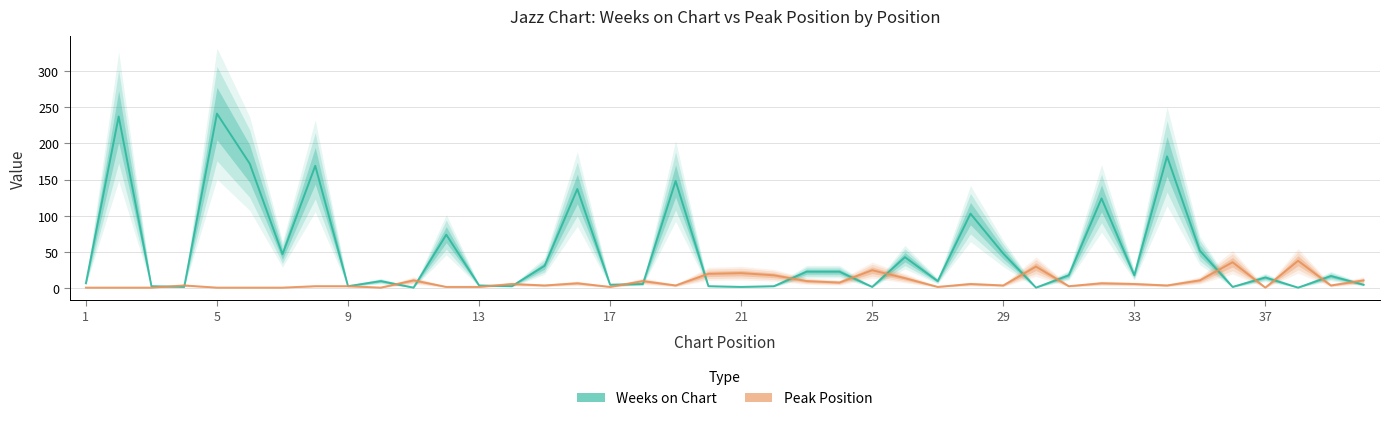

What are all the series names shown in the legend?

Weeks on Chart, Peak Position